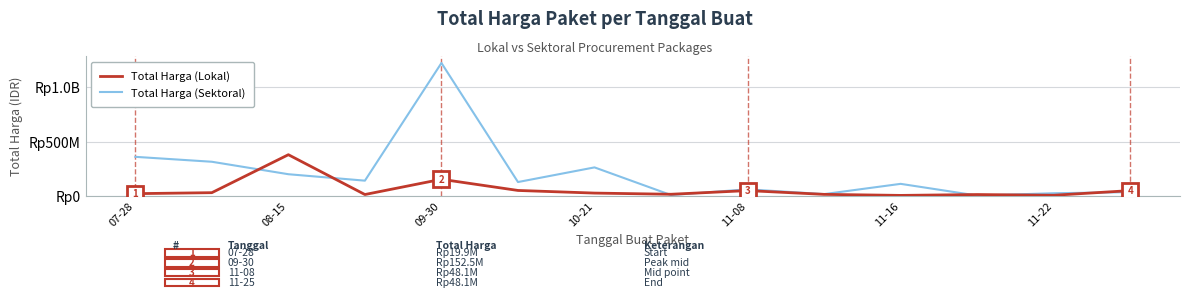

What is the difference between the maximum and second lowest values in the Total Harga (Lokal) series?

373982000